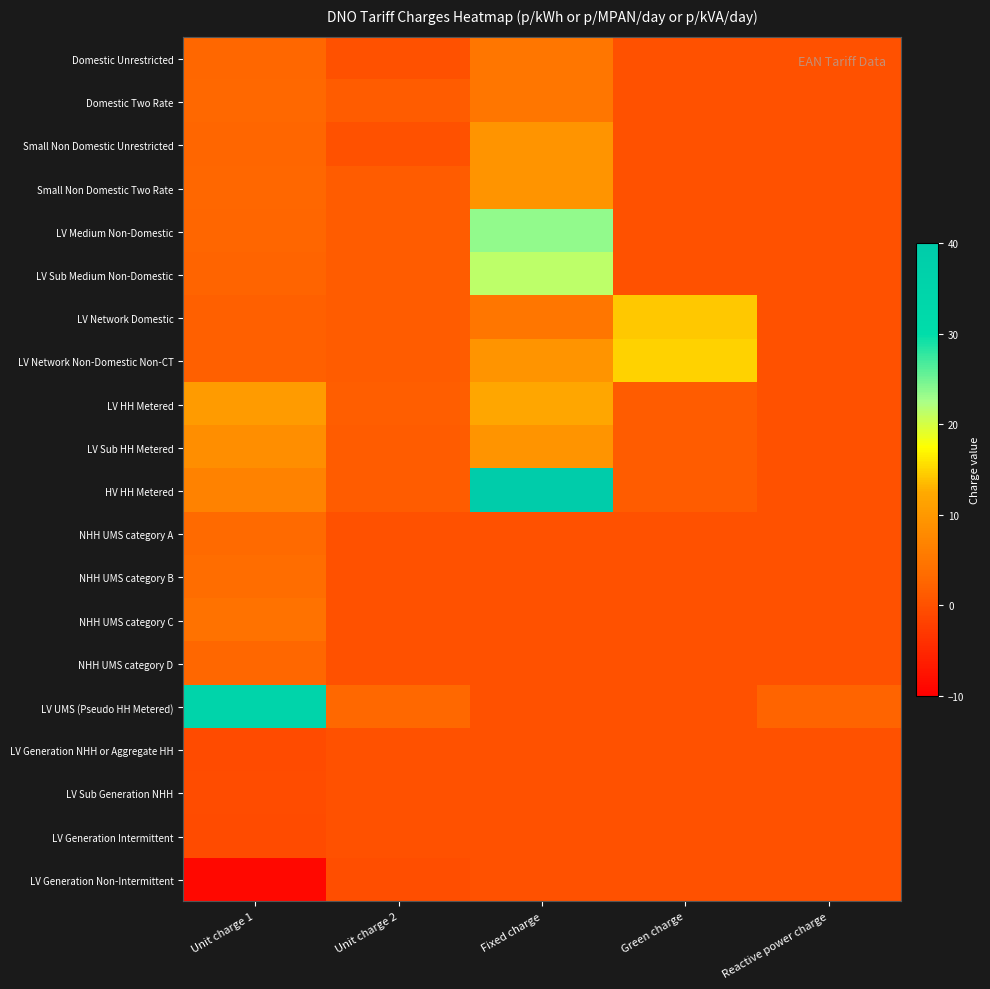

Reading right to left, extract all data points from this chart.

Domestic Unrestricted: Reactive power charge=0.0	Green charge=0.0	Fixed charge=5.0	Unit charge 2=0.0	Unit charge 1=2.8
Domestic Two Rate: Reactive power charge=0.0	Green charge=0.0	Fixed charge=5.0	Unit charge 2=1.4	Unit charge 1=3.0
Small Non Domestic Unrestricted: Reactive power charge=0.0	Green charge=0.0	Fixed charge=9.4	Unit charge 2=0.0	Unit charge 1=2.5
Small Non Domestic Two Rate: Reactive power charge=0.0	Green charge=0.0	Fixed charge=9.4	Unit charge 2=1.4	Unit charge 1=2.7
LV Medium Non-Domestic: Reactive power charge=0.0	Green charge=0.0	Fixed charge=23.5	Unit charge 2=1.4	Unit charge 1=2.6
LV Sub Medium Non-Domestic: Reactive power charge=0.0	Green charge=0.0	Fixed charge=21.4	Unit charge 2=1.4	Unit charge 1=2.4
LV Network Domestic: Reactive power charge=0.0	Green charge=14.4	Fixed charge=5.0	Unit charge 2=1.4	Unit charge 1=1.8
LV Network Non-Domestic Non-CT: Reactive power charge=0.0	Green charge=14.9	Fixed charge=9.4	Unit charge 2=1.4	Unit charge 1=1.8
LV HH Metered: Reactive power charge=0.1	Green charge=1.4	Fixed charge=12.0	Unit charge 2=1.6	Unit charge 1=10.4
LV Sub HH Metered: Reactive power charge=0.1	Green charge=1.4	Fixed charge=9.4	Unit charge 2=1.5	Unit charge 1=8.4
HV HH Metered: Reactive power charge=0.1	Green charge=1.3	Fixed charge=101.2	Unit charge 2=1.4	Unit charge 1=6.7
NHH UMS category A: Reactive power charge=0.0	Green charge=0.0	Fixed charge=0.0	Unit charge 2=0.0	Unit charge 1=3.1
NHH UMS category B: Reactive power charge=0.0	Green charge=0.0	Fixed charge=0.0	Unit charge 2=0.0	Unit charge 1=3.5
NHH UMS category C: Reactive power charge=0.0	Green charge=0.0	Fixed charge=0.0	Unit charge 2=0.0	Unit charge 1=4.4
NHH UMS category D: Reactive power charge=0.0	Green charge=0.0	Fixed charge=0.0	Unit charge 2=0.0	Unit charge 1=2.8
LV UMS (Pseudo HH Metered): Reactive power charge=2.3	Green charge=0.0	Fixed charge=0.0	Unit charge 2=2.9	Unit charge 1=35.0
LV Generation NHH or Aggregate HH: Reactive power charge=0.0	Green charge=0.0	Fixed charge=0.0	Unit charge 2=0.0	Unit charge 1=-0.7
LV Sub Generation NHH: Reactive power charge=0.0	Green charge=0.0	Fixed charge=0.0	Unit charge 2=0.0	Unit charge 1=-0.6
LV Generation Intermittent: Reactive power charge=0.2	Green charge=0.0	Fixed charge=0.0	Unit charge 2=0.0	Unit charge 1=-0.7
LV Generation Non-Intermittent: Reactive power charge=0.2	Green charge=0.0	Fixed charge=0.0	Unit charge 2=-0.3	Unit charge 1=-8.8